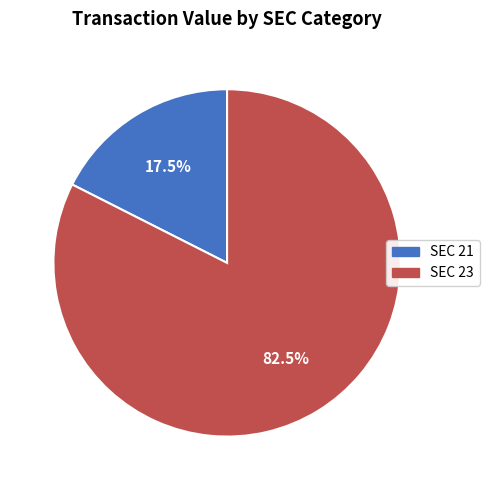

Do SEC 23 and SEC 21 together represent more than half of the pie?

Yes